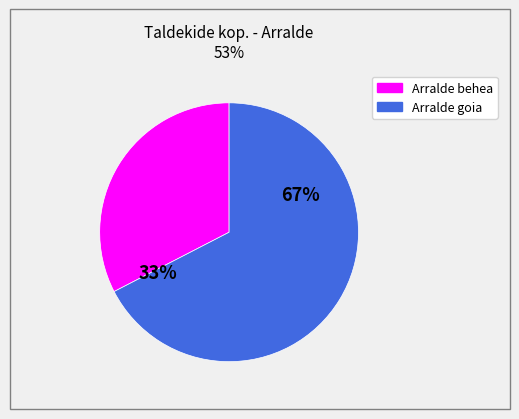

Count the number of slices in the pie.

2